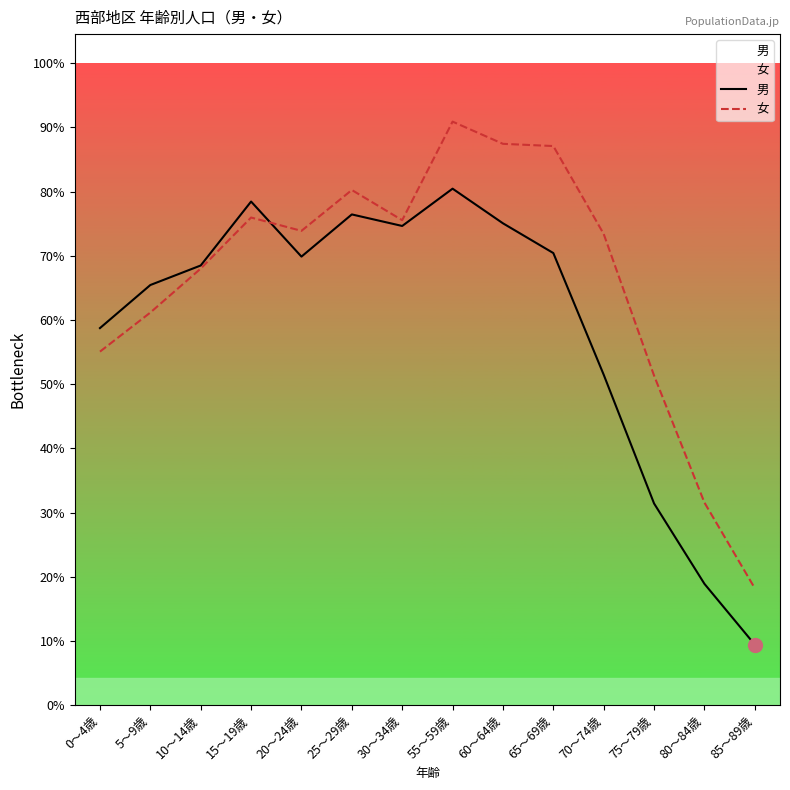

True or false: 女 has a value of 1259 at 65～69歳.

True